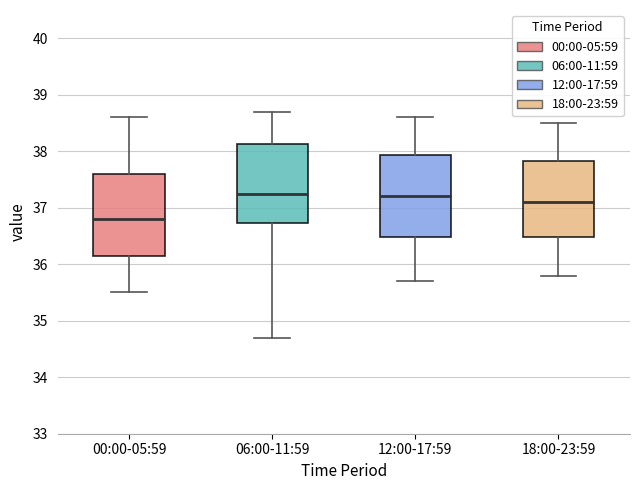

Which box's median line is the lowest?

00:00-05:59